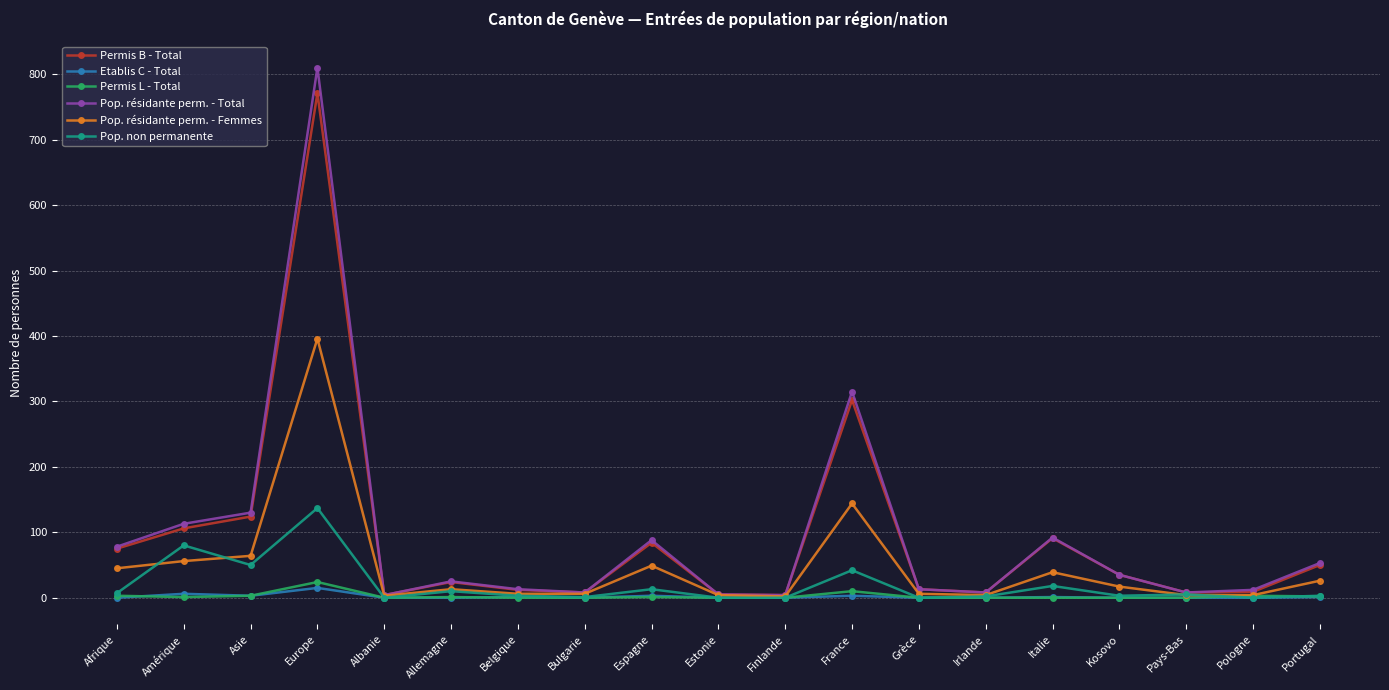

Is the value of Permis B - Total at Espagne greater than the value of Pop. résidante perm. - Femmes at Belgique?

Yes